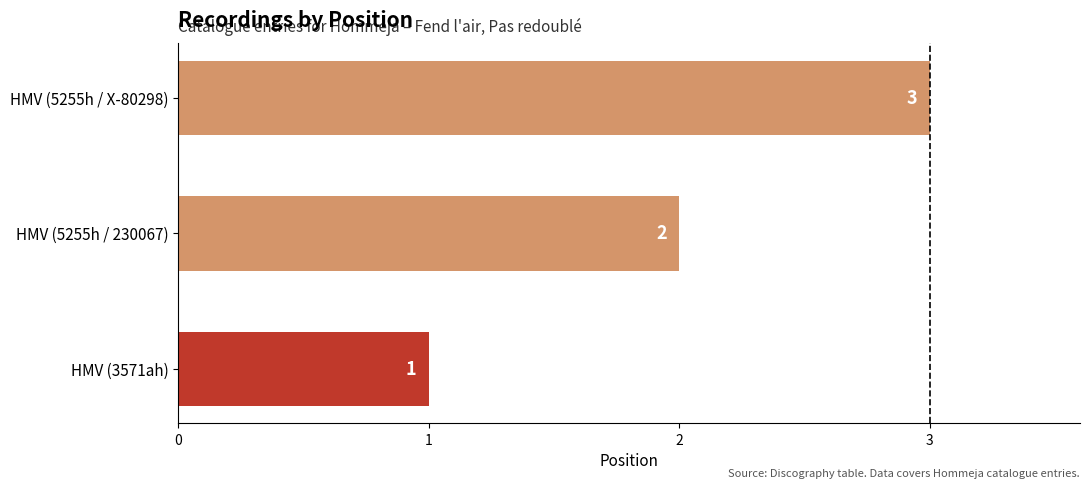

How many values are between 1 and 3?

3